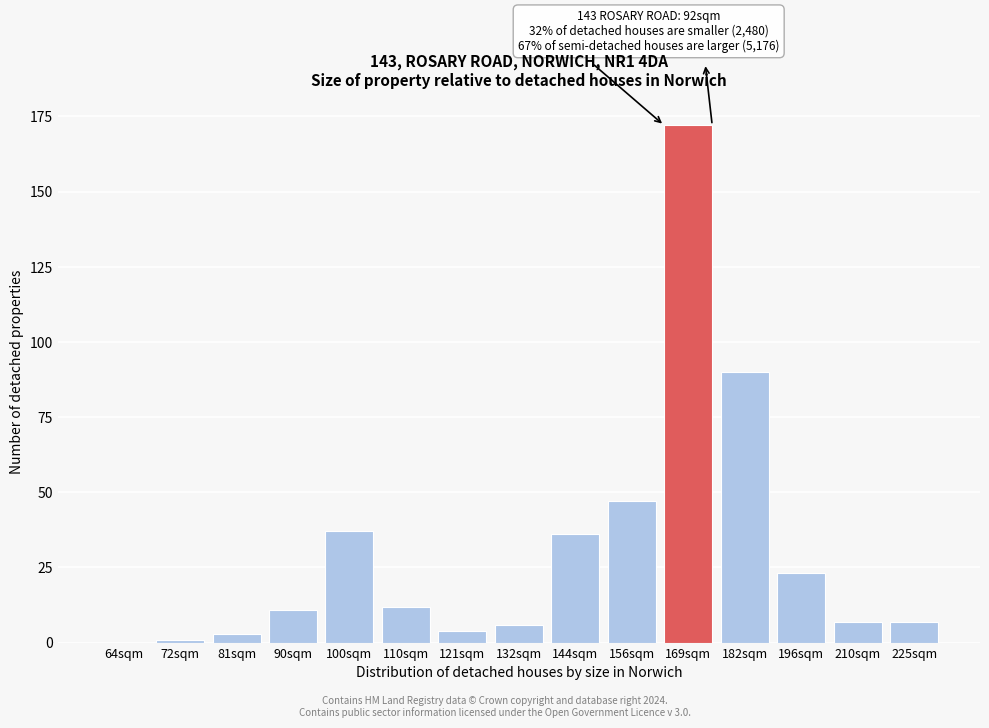

Reading left to right, list all the values displayed in this chart.

64sqm=0	72sqm=1	81sqm=3	90sqm=11	100sqm=37	110sqm=12	121sqm=4	132sqm=6	144sqm=36	156sqm=47	169sqm=172	182sqm=90	196sqm=23	210sqm=7	225sqm=7